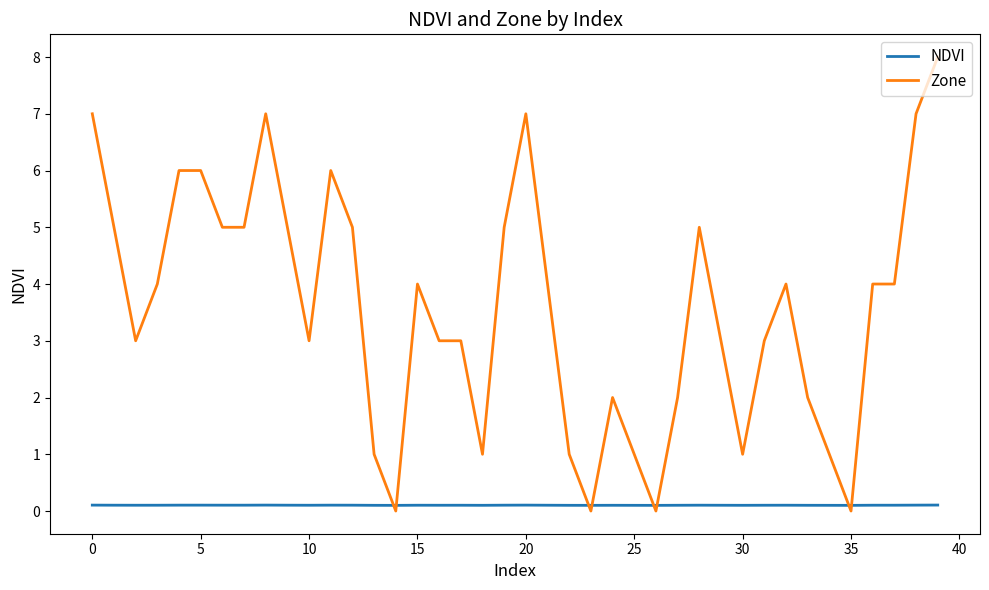

How many intersections are there between Zone and NDVI?

8